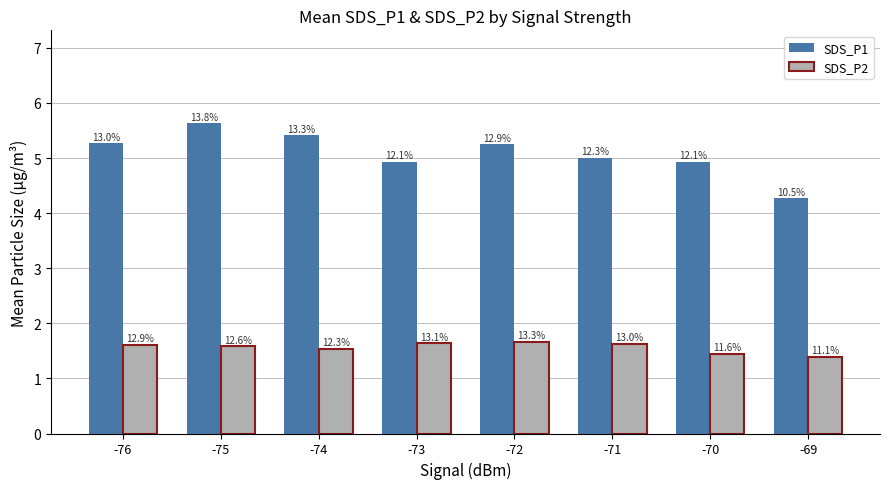

How many groups of bars are there?

8